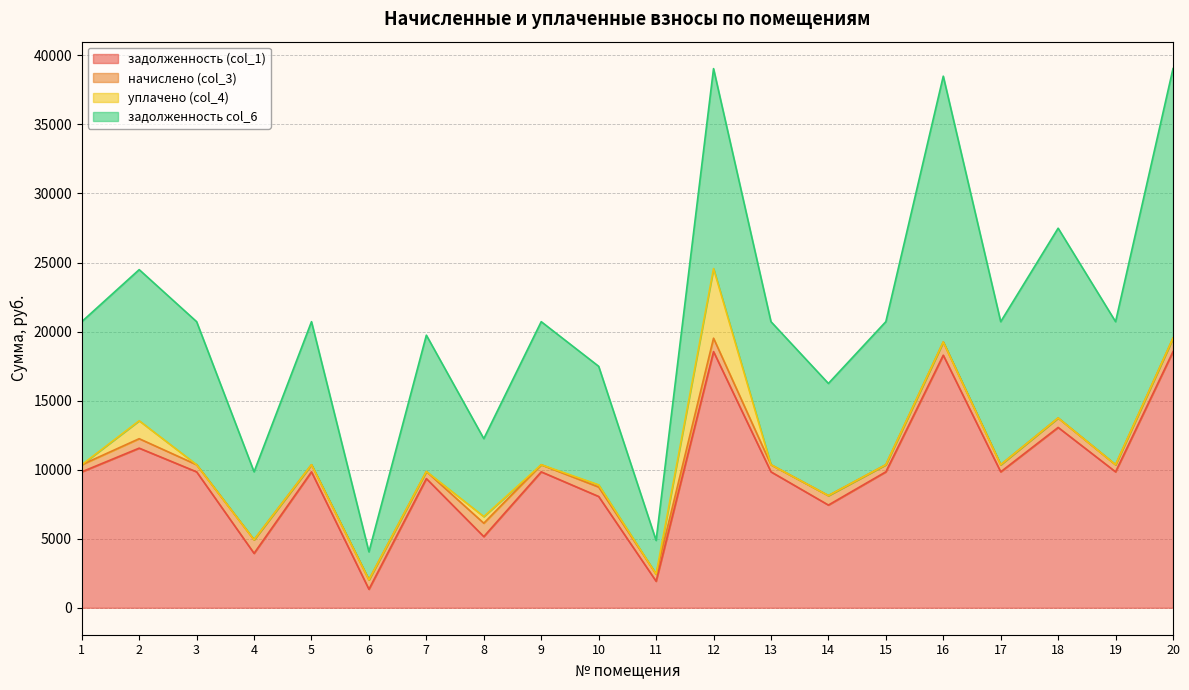

At 3, list the series in order from smallest to largest.

уплачено (col_4), начислено (col_3), задолженность (col_1), задолженность col_6